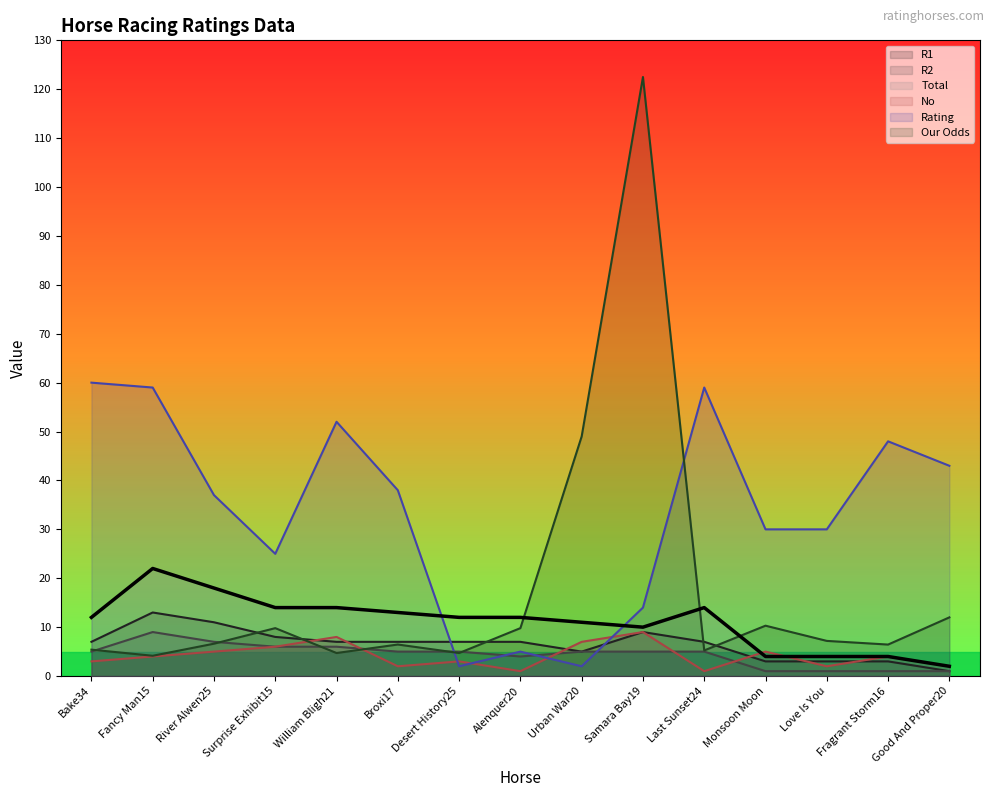

What is the average value of the No series?

4.1